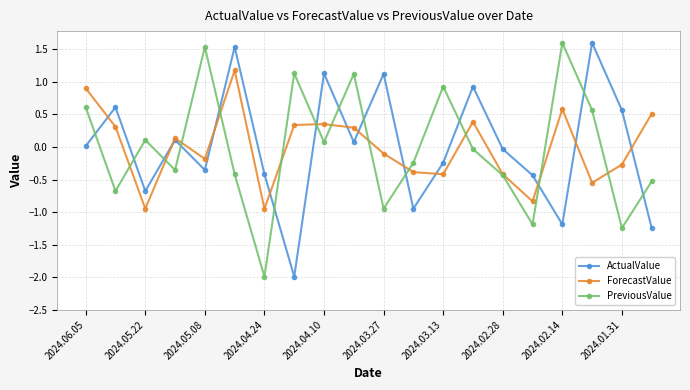

What is the value of the PreviousValue point at the 9th from the left?

0.1